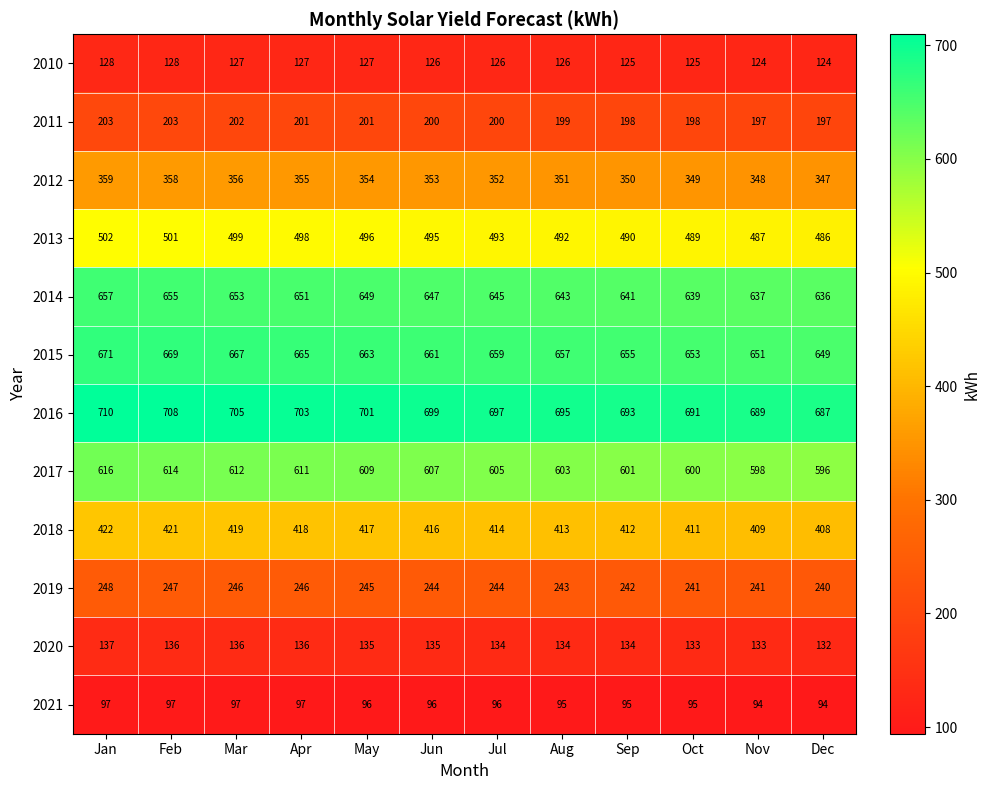

What is the smallest value displayed?

94